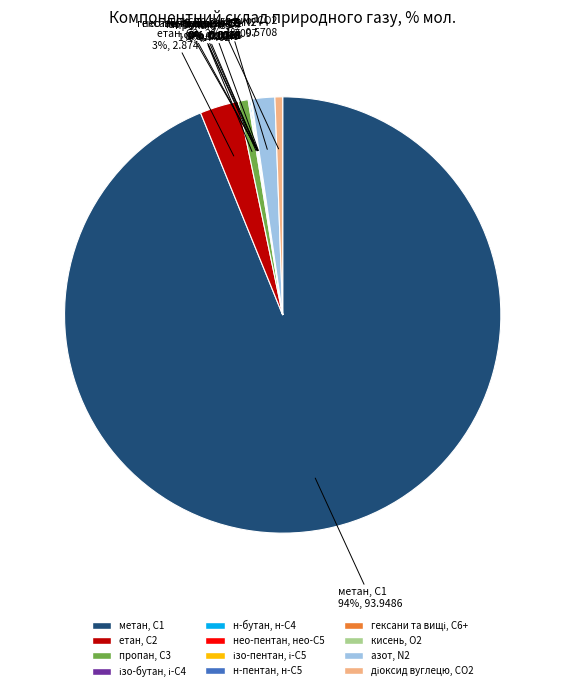

True or false: азот, N2 accounts for 11% of the total.

False